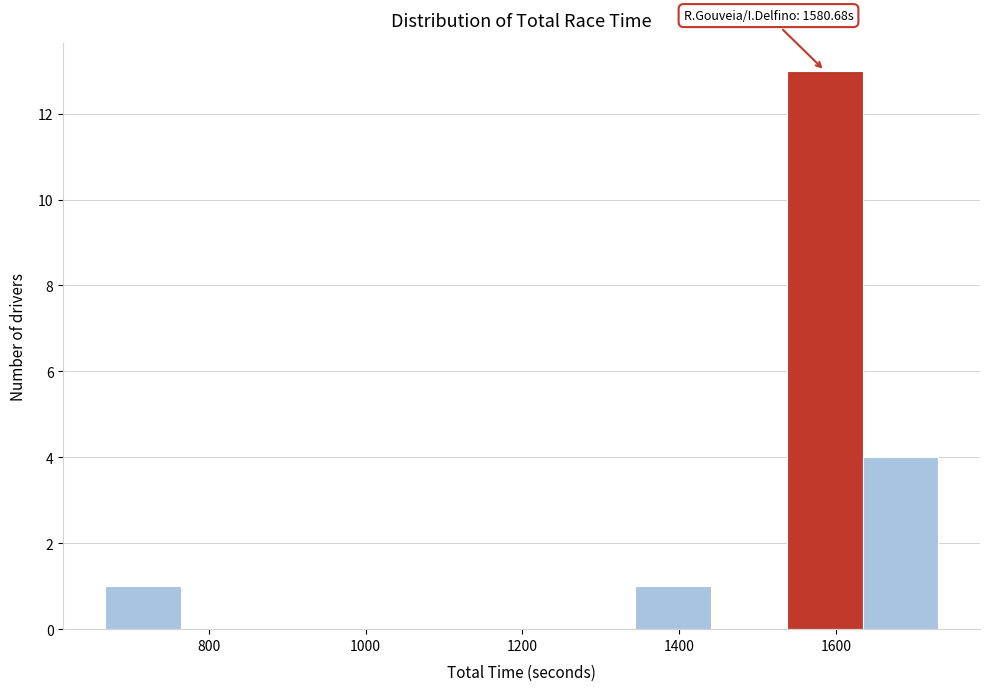

Over which range of the x-axis is the bar tallest?

1540 to 1640